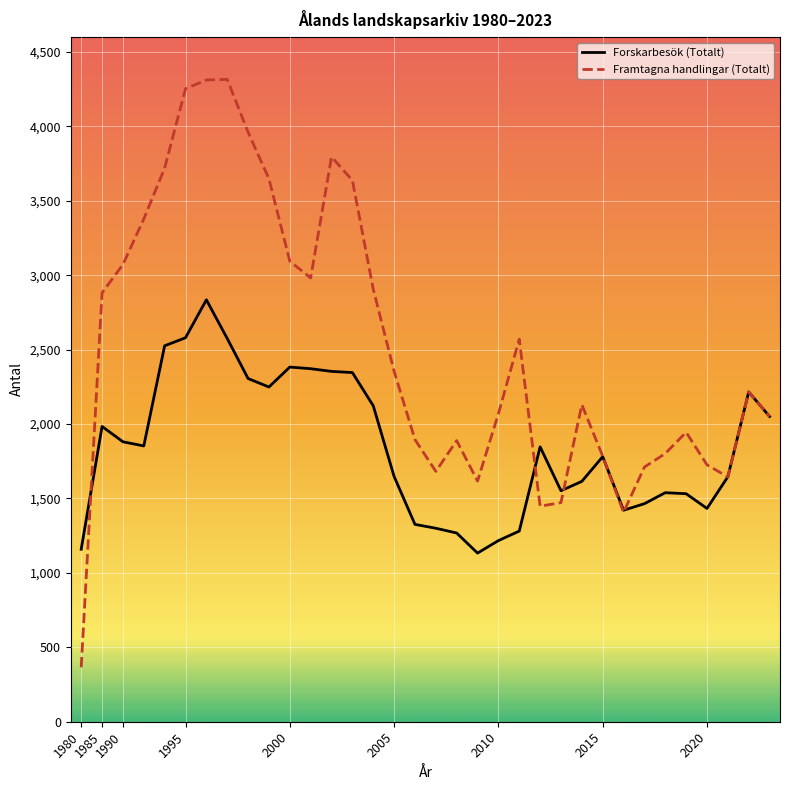

Rank the series by their average value, from lowest to highest.

Forskarbesök (Totalt), Framtagna handlingar (Totalt)